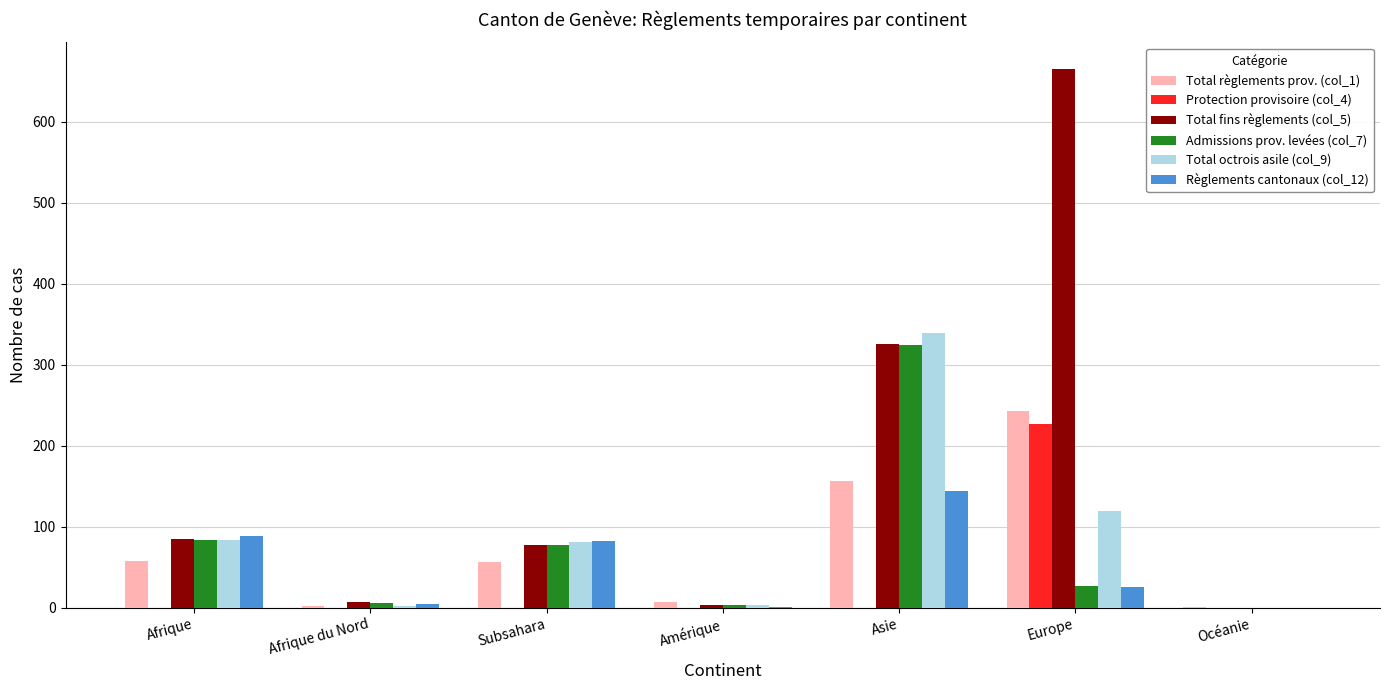

Which series has the largest total across all categories?

Total fins règlements (col_5)